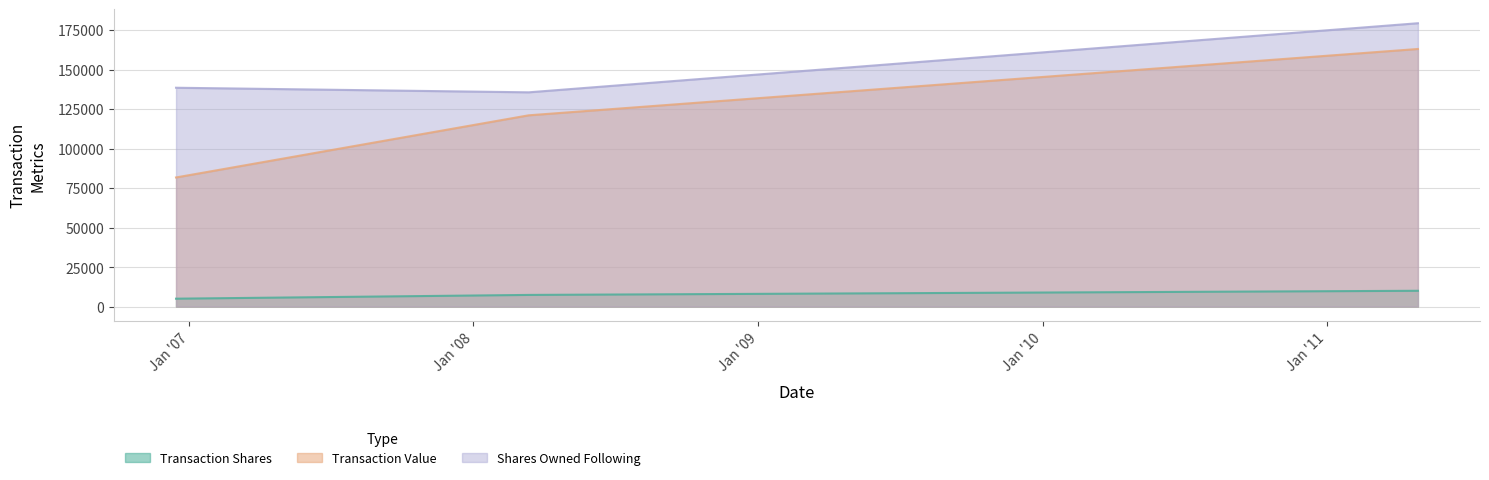

What value does the transactionValue series have at 2008-03-12, to the nearest 10?

121030